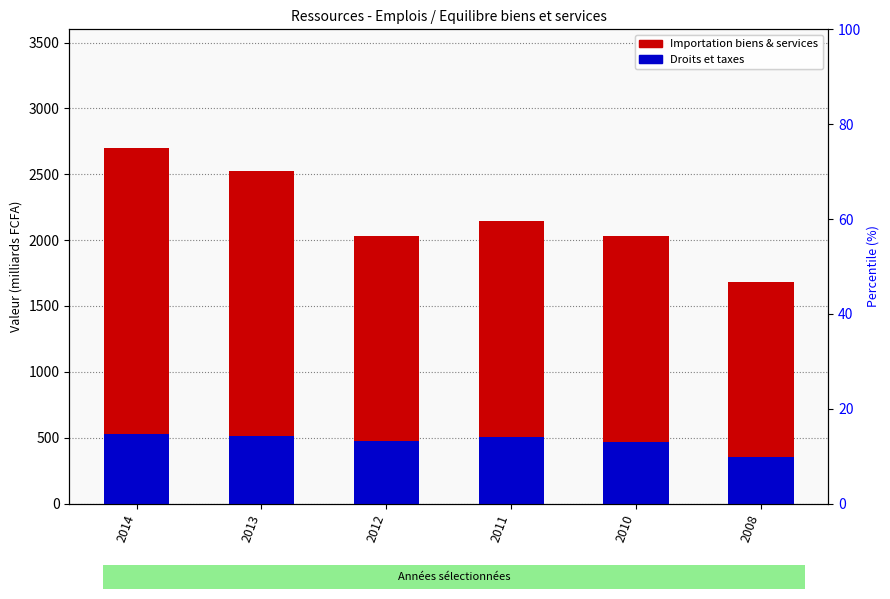

Reading right to left, extract all data points from this chart.

Importation biens & services: 2008=1682.5	2010=2030.5	2011=2142.5	2012=2029.2	2013=2527.8	2014=2696.2
Droits et taxes: 2008=355.3	2010=467.7	2011=504.0	2012=476.3	2013=513.1	2014=524.6